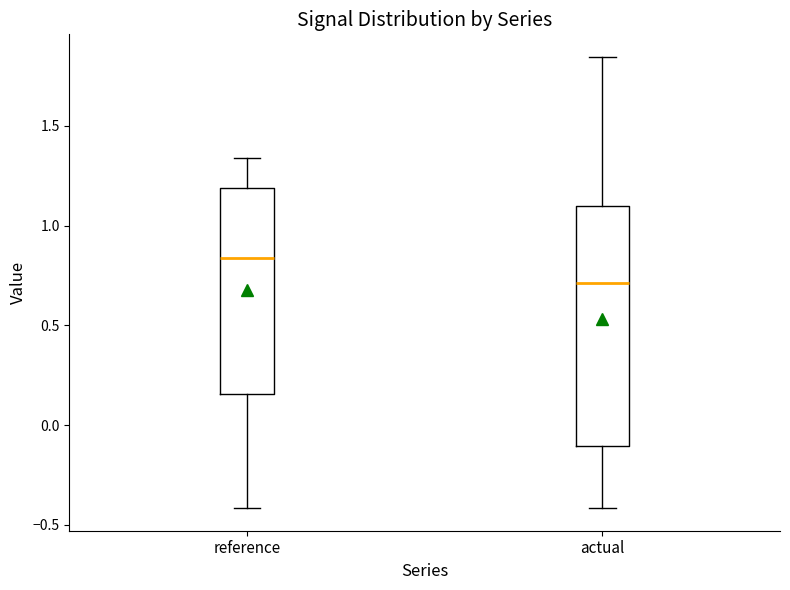

Reading left to right, read every box against the y-axis: the position of its median line, the range the box covers, and the ends of its whiskers. The values are not printed on the chart, so give them approximately, as read against the axis.

reference: median 0.85, box 0.15 to 1.20, whiskers -0.40 to 1.35
actual: median 0.70, box -0.10 to 1.10, whiskers -0.40 to 1.85